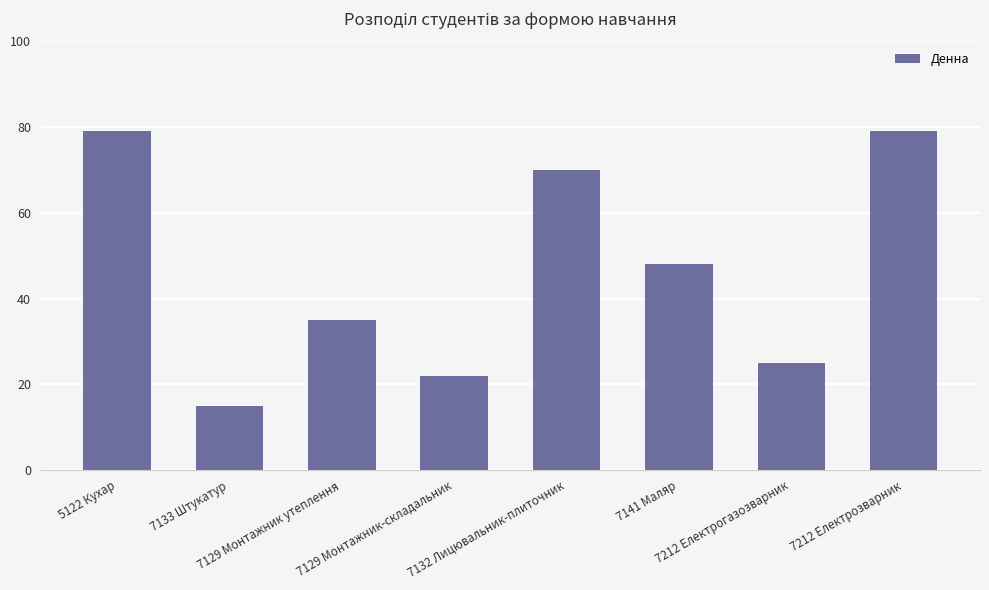

At which label does the data first exceed 48?

5122 Кухар